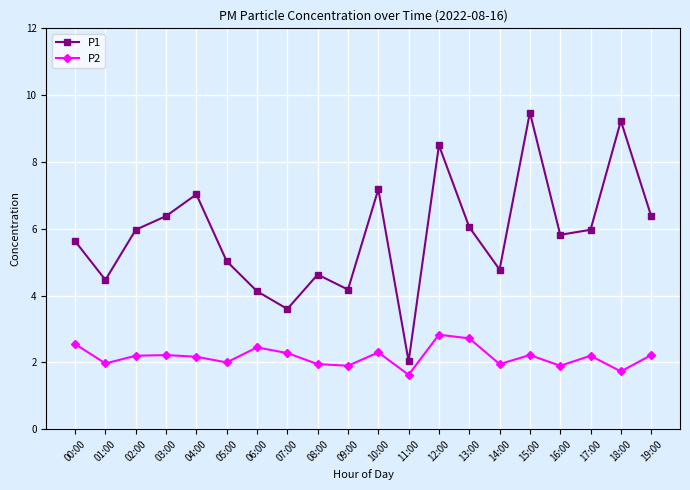

Which series has the largest range (max minus min)?

P1